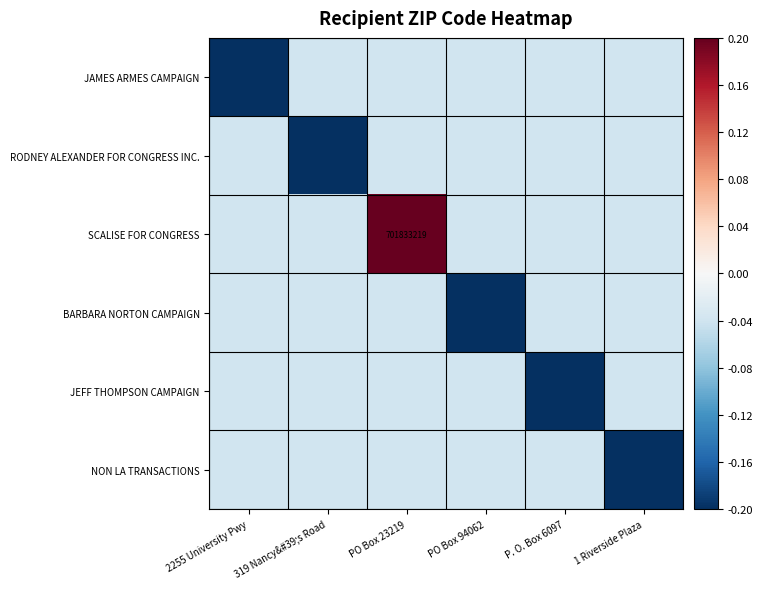

What is the difference between the maximum and minimum values in the JEFF THOMPSON CAMPAIGN series?

0.2